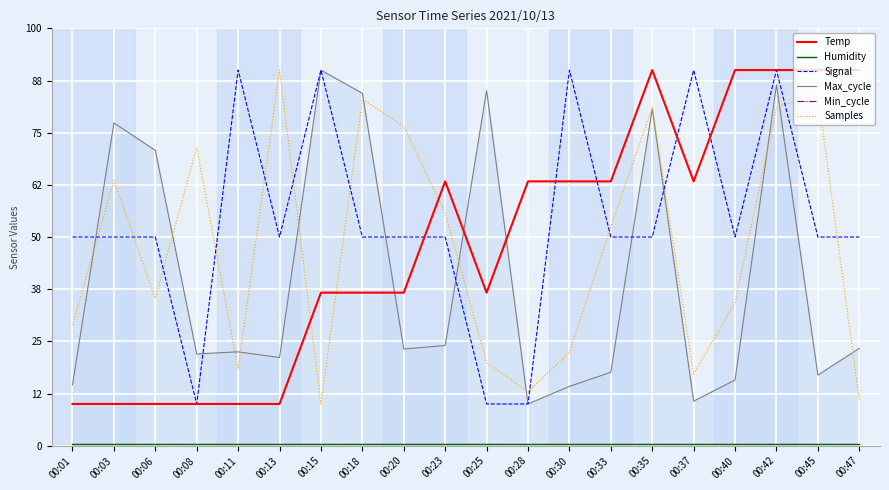

How many data points does each series have?

20